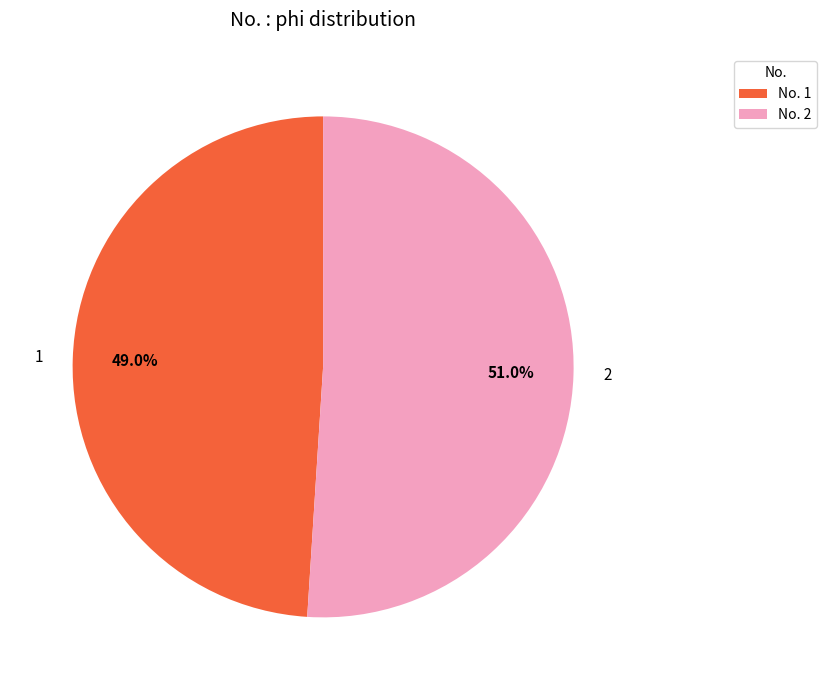

Count the number of slices in the pie.

2